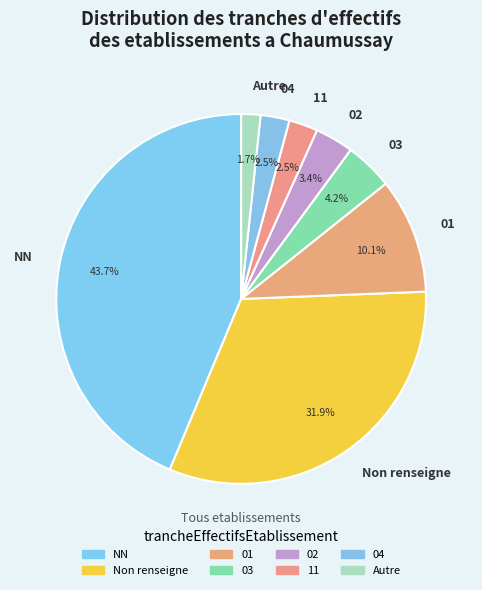

What percentage is NOT represented by Autre?

98.3%